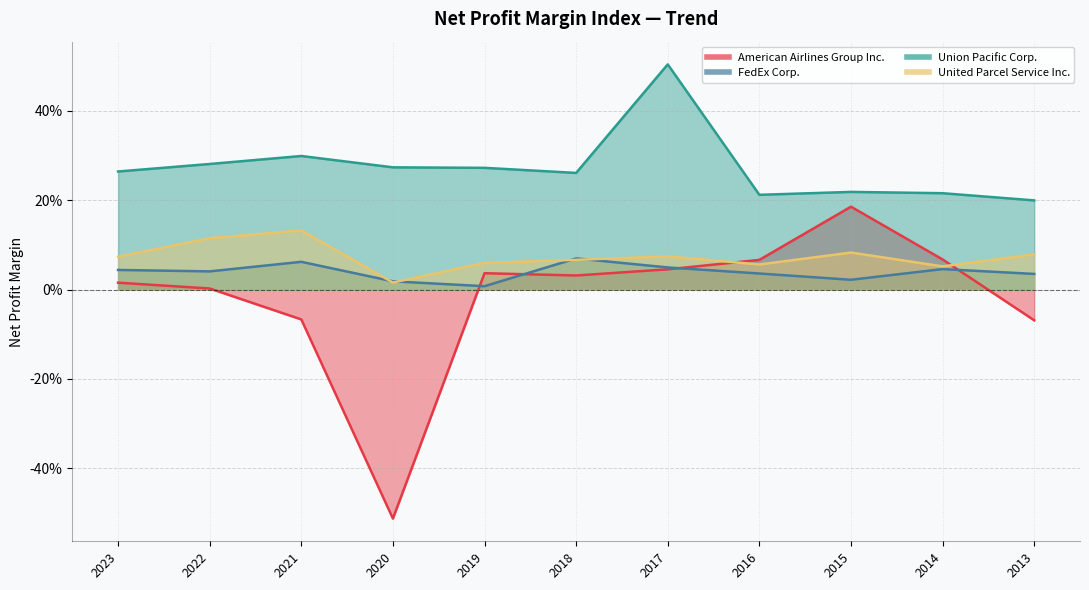

What is the highest value of the United Parcel Service Inc. series?

0.1